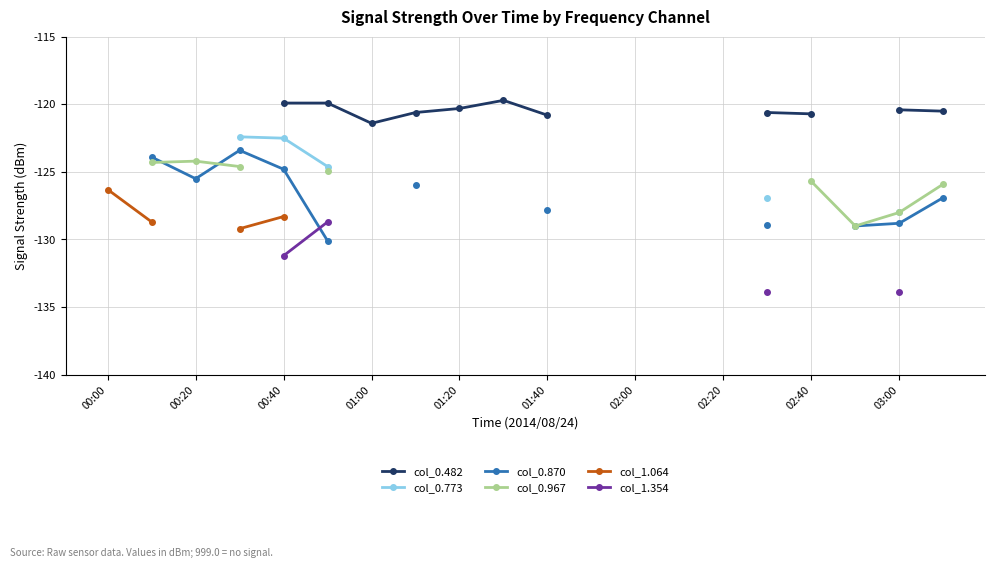

How many categories are shown in the chart?

20